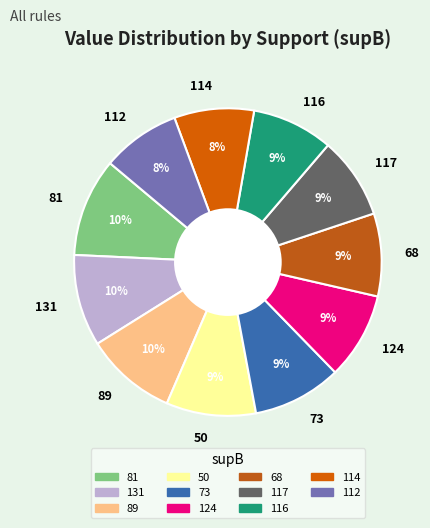

Does 81 account for over 50% of the chart?

No